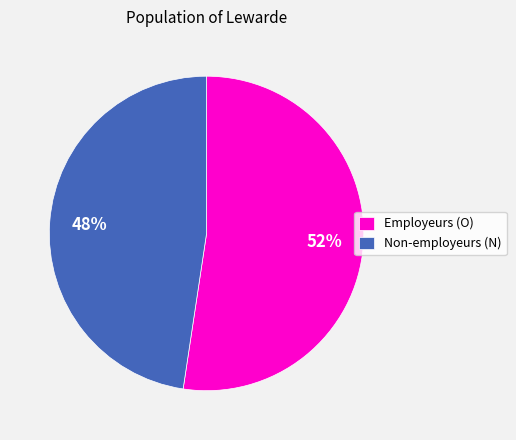

Between Employeurs (O) and Non-employeurs (N), which is larger?

Employeurs (O)